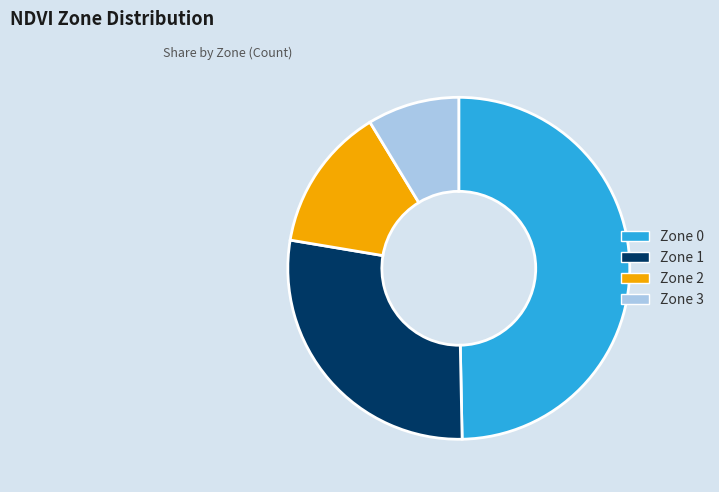

Rank the categories by value from highest to lowest.

Zone 0, Zone 1, Zone 2, Zone 3